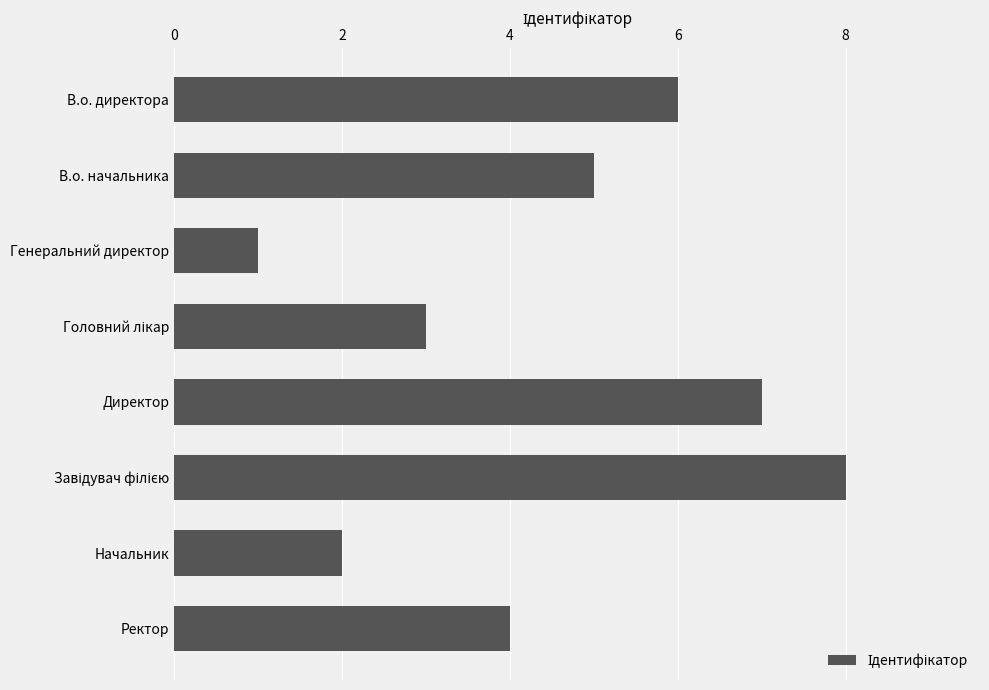

Is it true that the value at В.о. директора is 6?

True